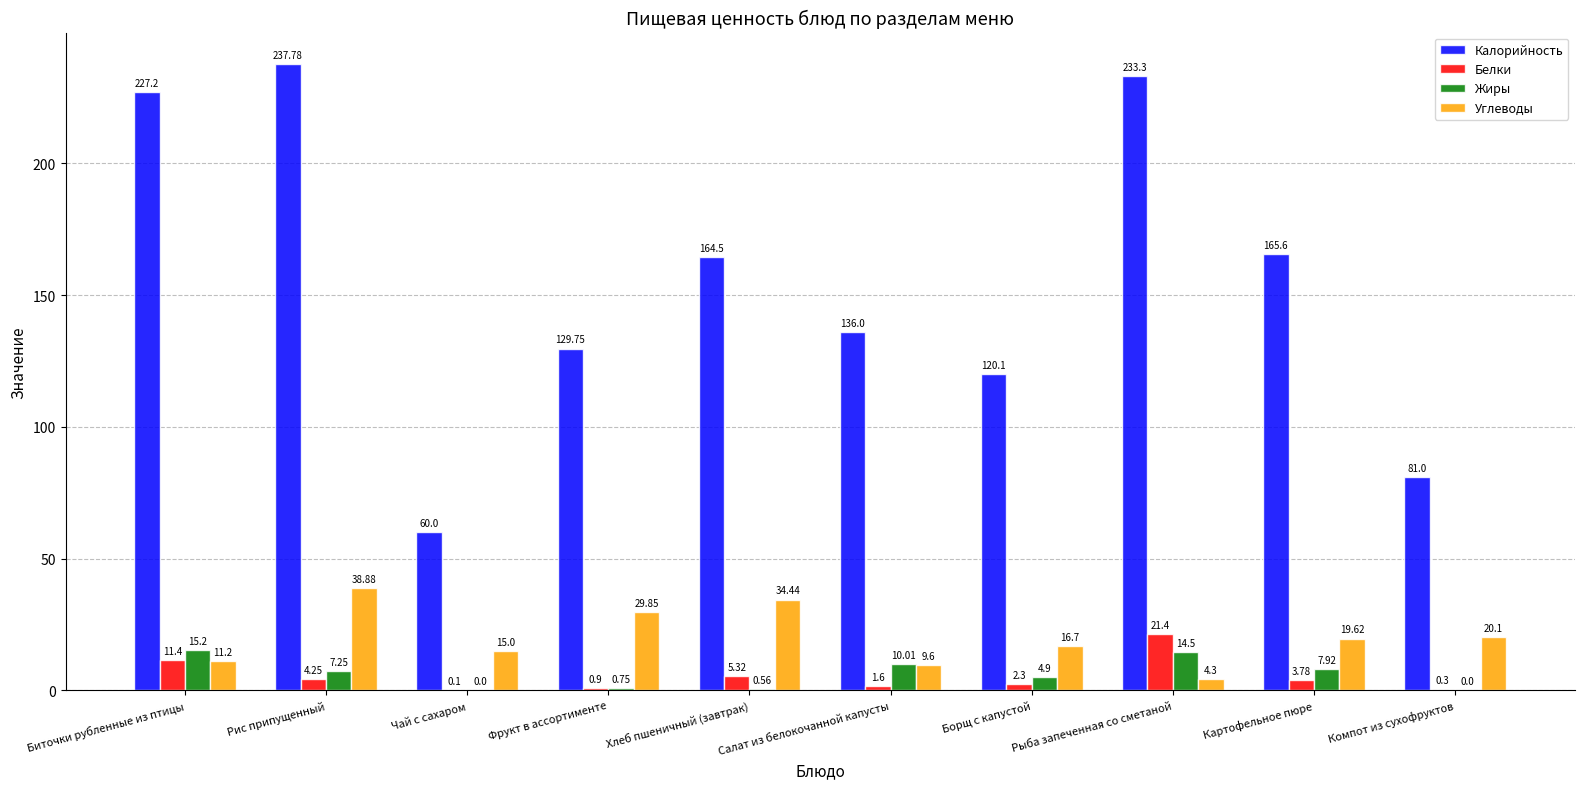

What are all the series names shown in the legend?

Калорийность, Белки, Жиры, Углеводы